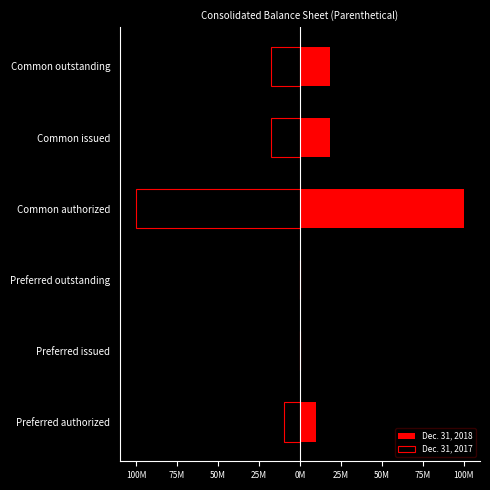

What are all the series names shown in the legend?

Dec. 31, 2018, Dec. 31, 2017